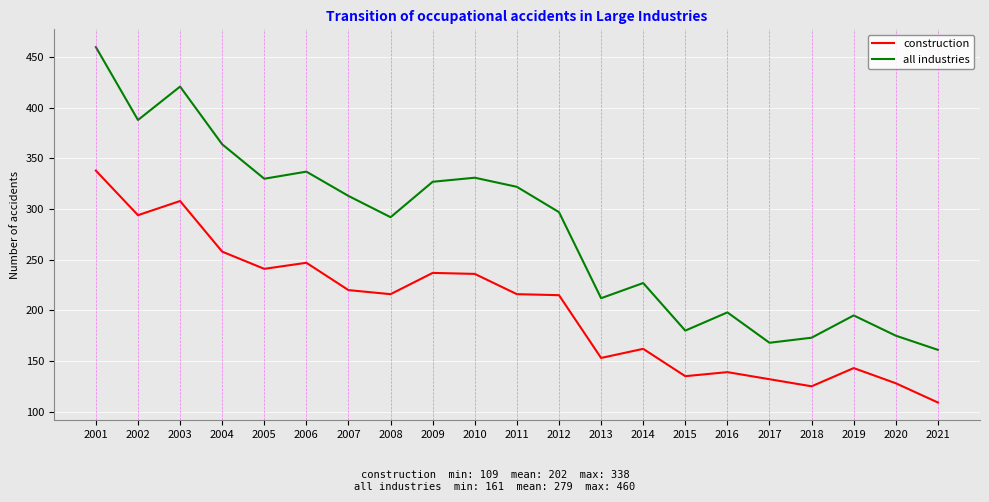

Rank the series by their maximum value, from lowest to highest.

construction, all industries